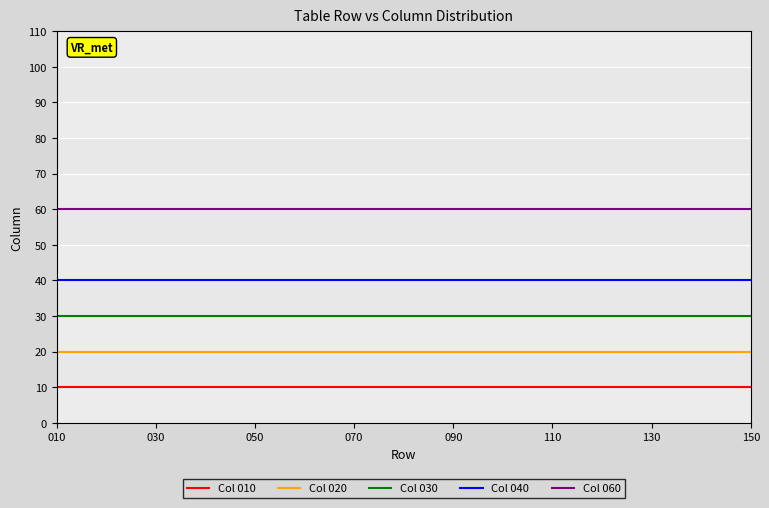

True or false: Col 060 and Col 040 intersect in this chart.

False